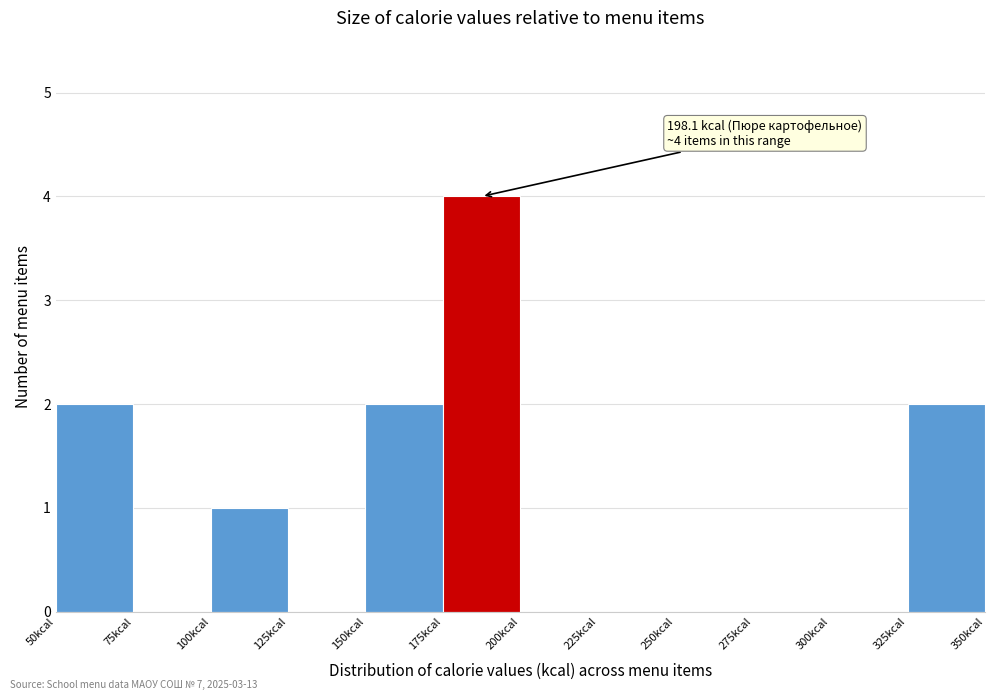

Over which range of the x-axis is the bar tallest?

175 to 200